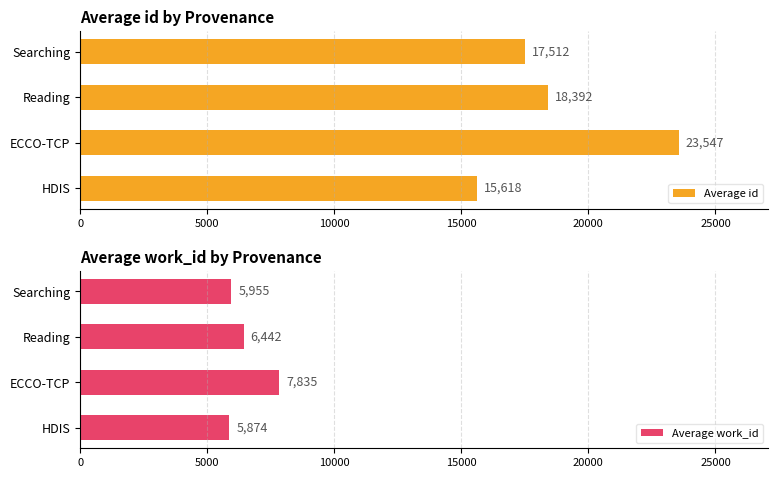

What is the difference between the maximum and minimum values in the Average id series?

7929